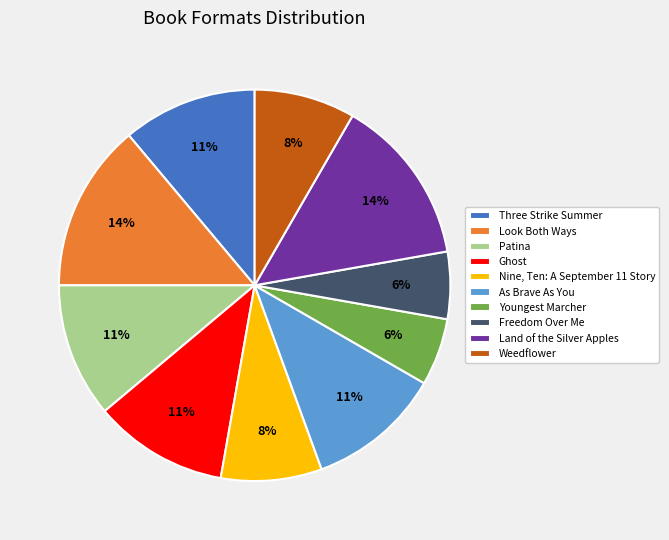

To the nearest percent, what is the average slice percentage?

10%